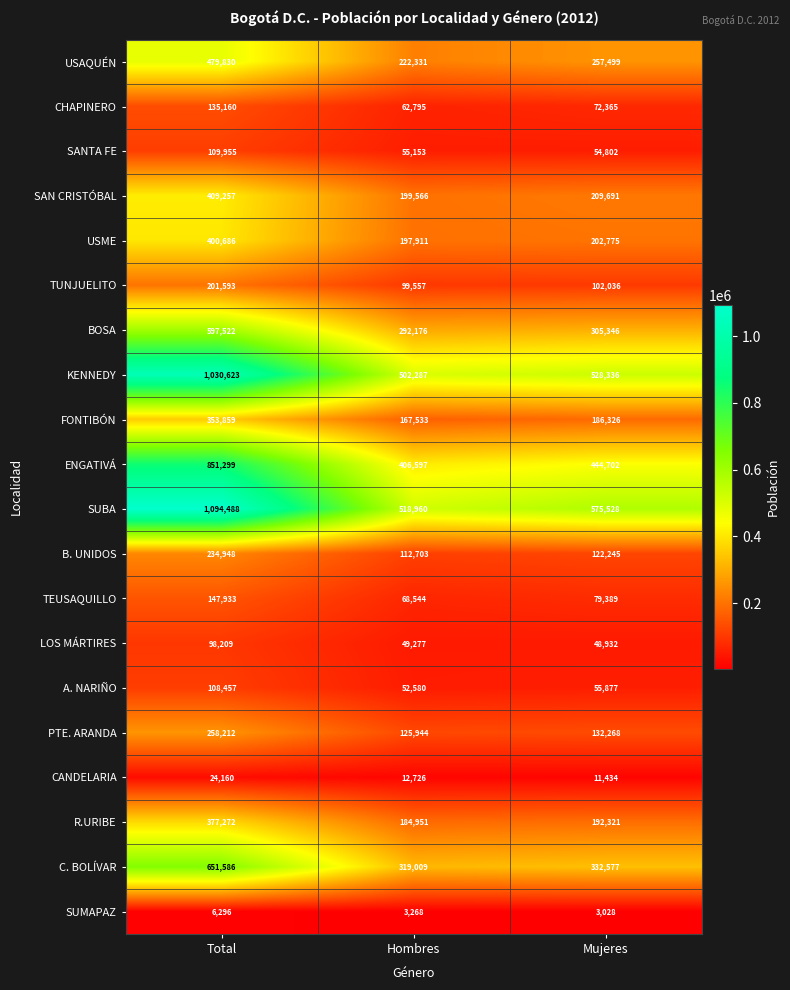

The BOSA series shows 597522 at Total. True or false?

True